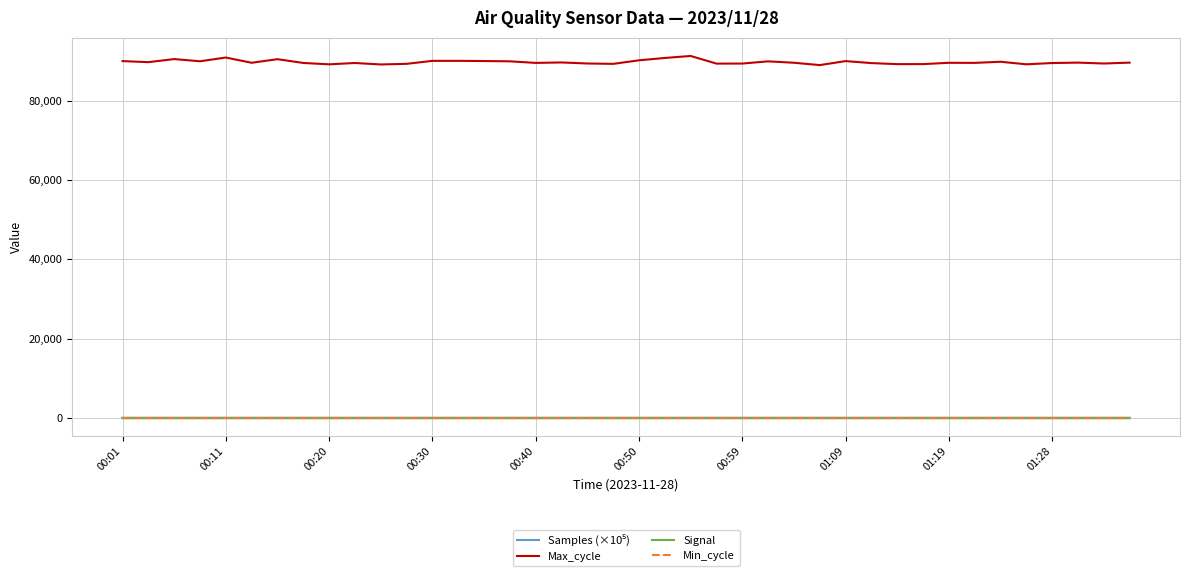

Which series has the largest total across all categories?

Max_cycle